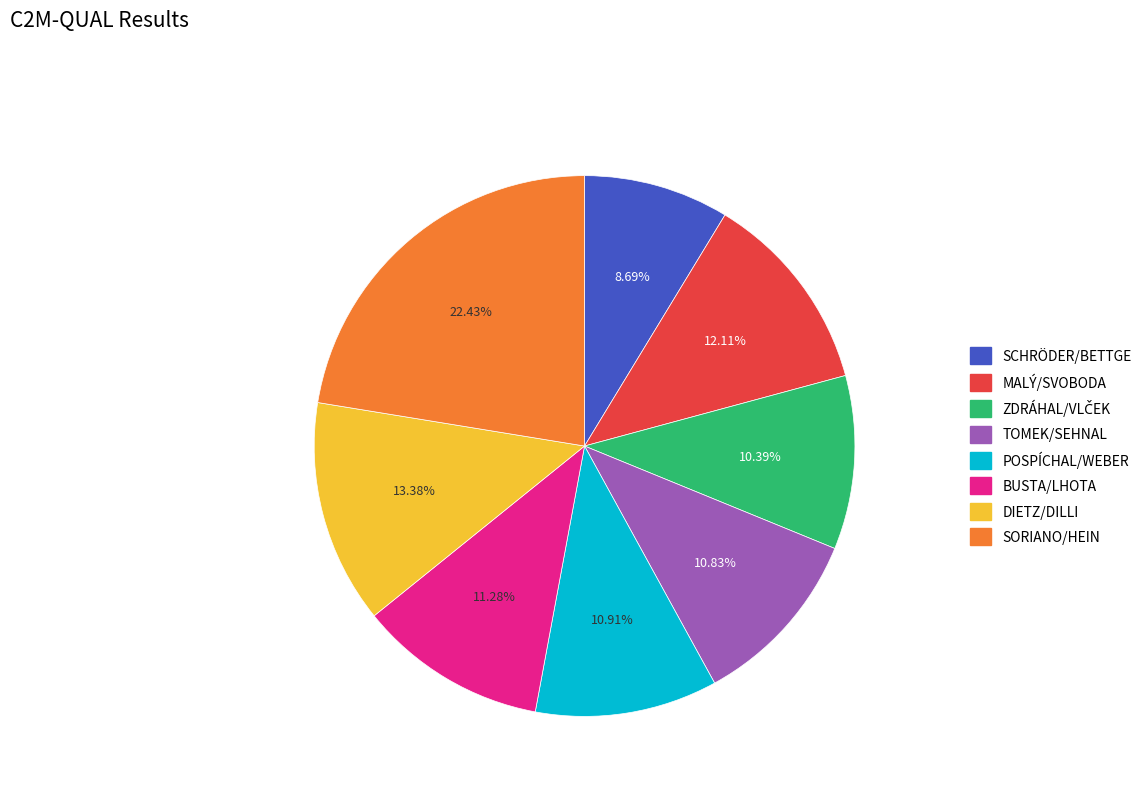

Do POSPÍCHAL/WEBER and SORIANO/HEIN together represent more than half of the pie?

No